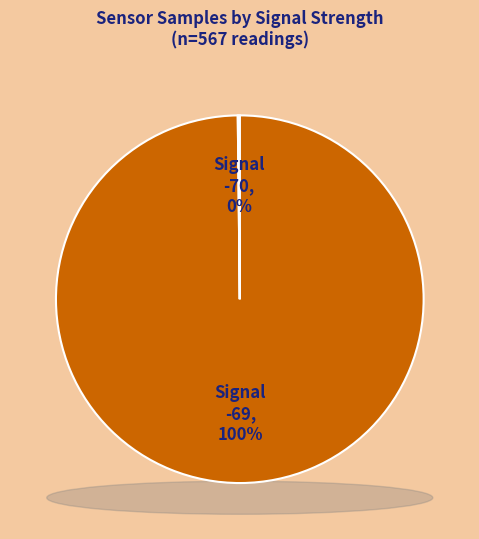

Is the sum of Signal -69 and Signal -70 greater than half?

Yes